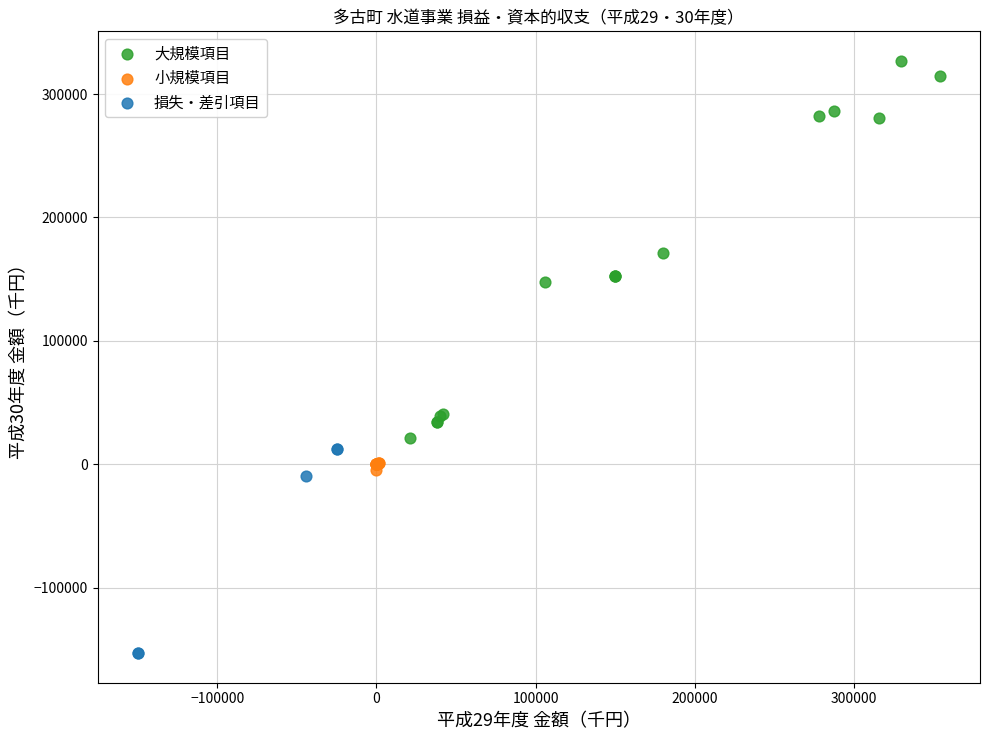

Which series reaches the maximum Y coordinate?

大規模項目